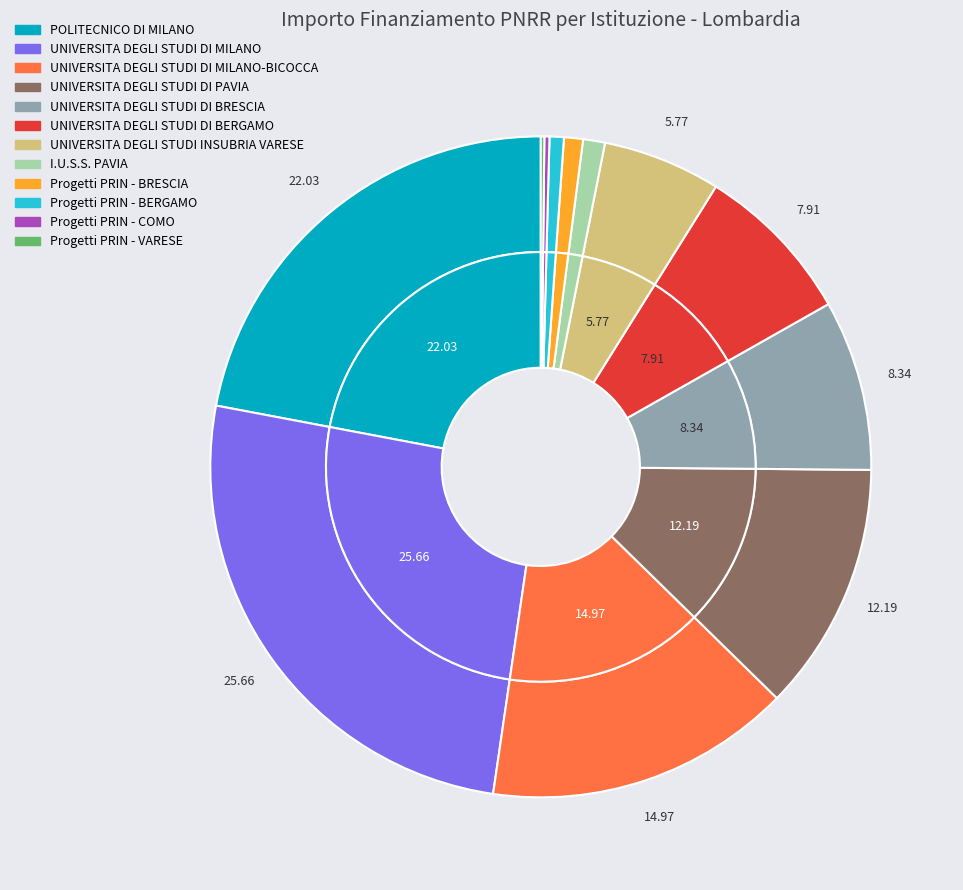

To the nearest percent, what is the combined percentage of UNIVERSITA DEGLI STUDI DI BRESCIA and POLITECNICO DI MILANO?

30%